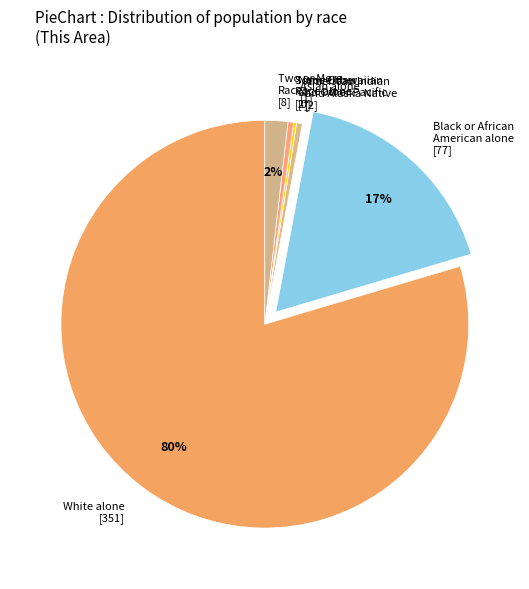

What is the ratio of the value at White alone [351] to the value at Some Other Race alone [2]?

175.5